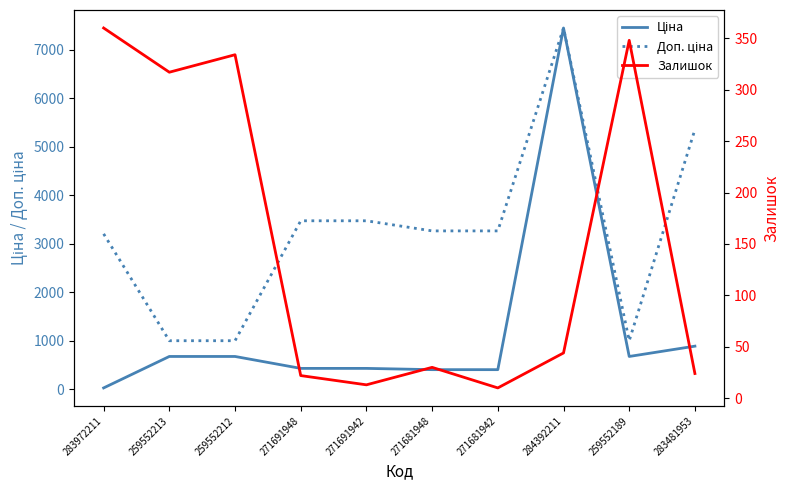

The value of Ціна at 271691948 is 689.9. True or false?

False